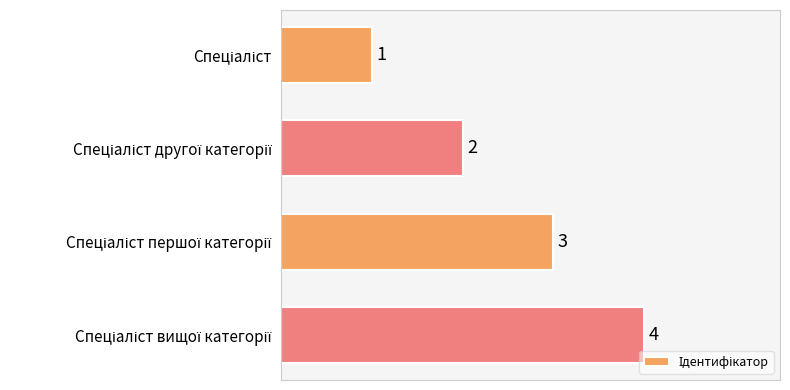

How many bars are there in total?

4